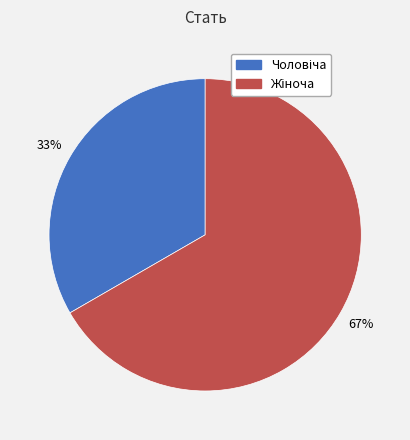

To the nearest percent, what is the average slice percentage?

50%